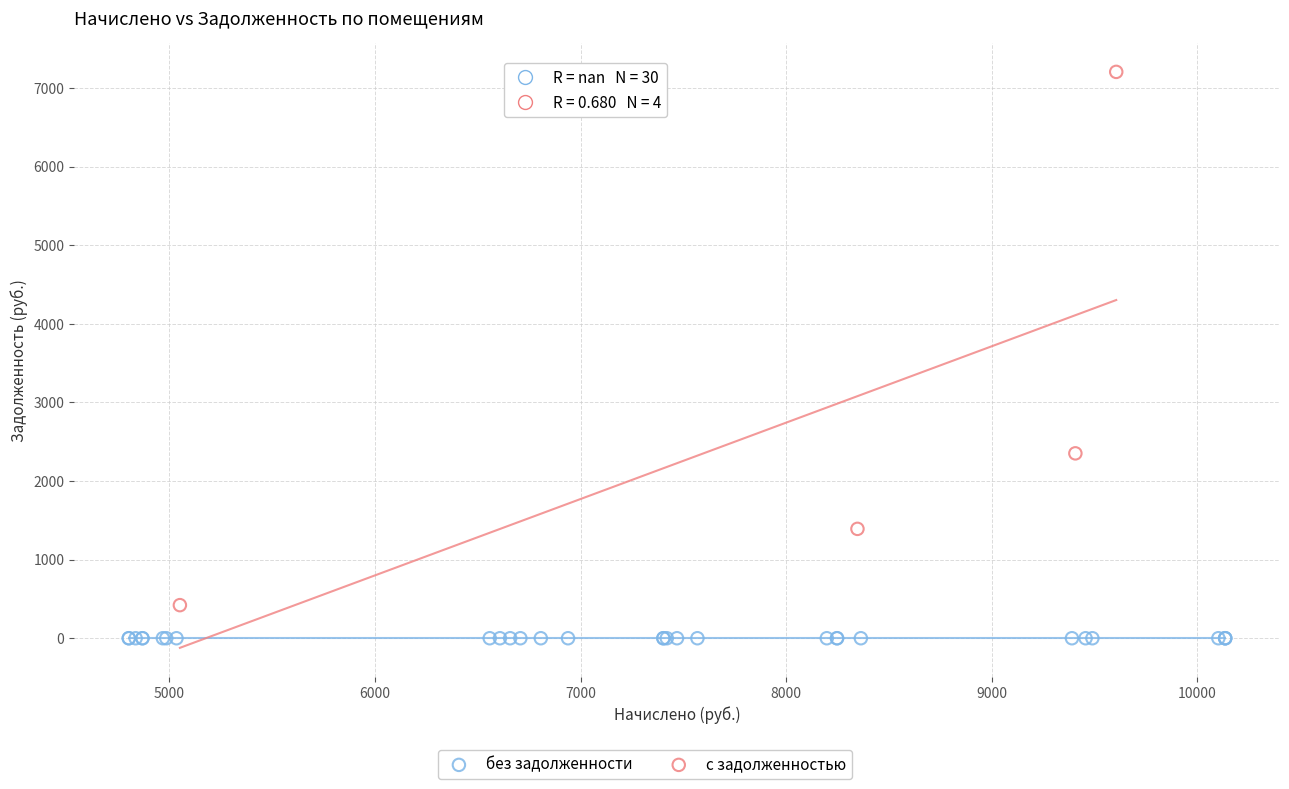

Which series contains the lowest Y value?

без задолженности